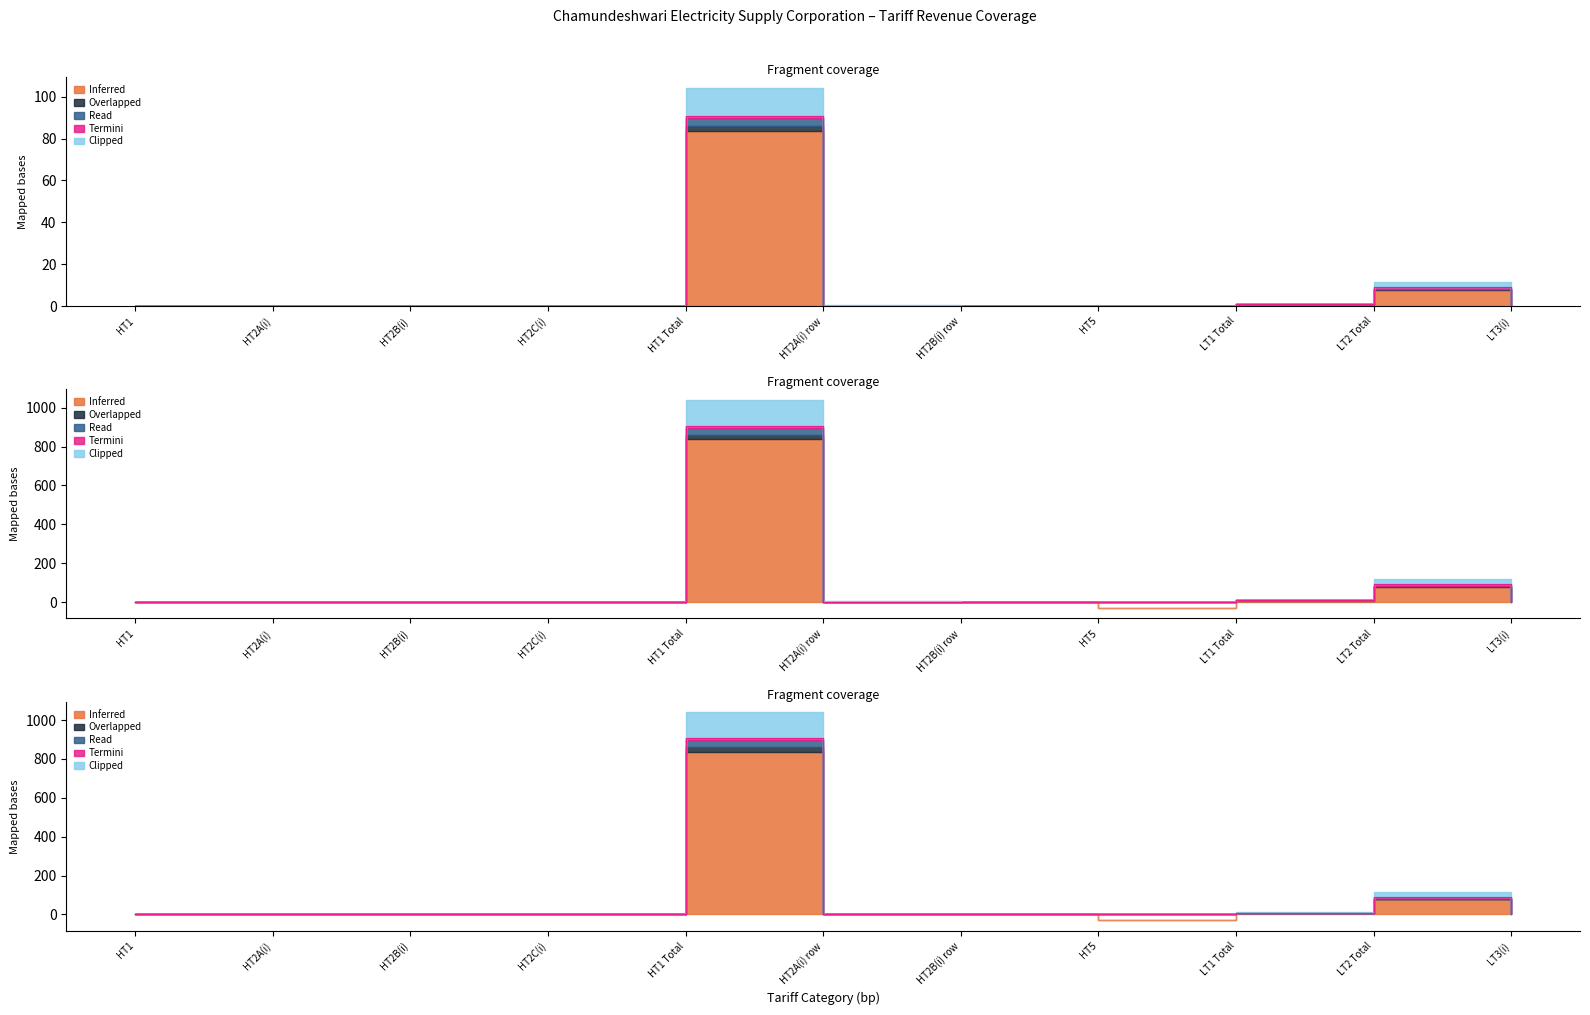

How many lines are shown in the chart?

3